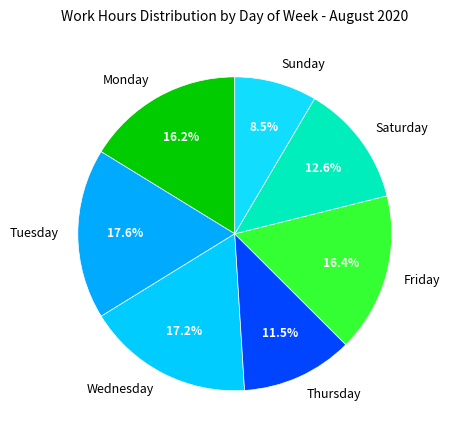

Combined, what portion of the pie is Monday and Tuesday?

33.8%